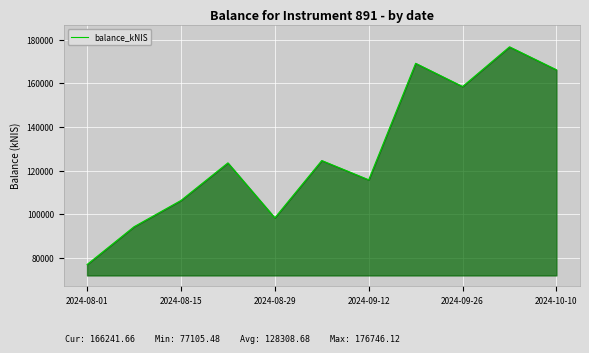

How many lines are shown in the chart?

1